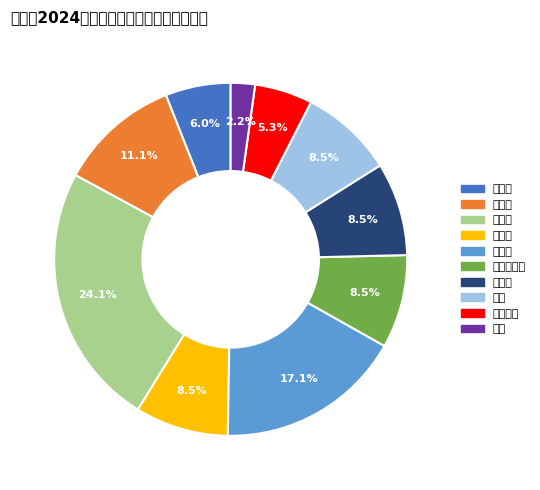

Rank the categories by value from lowest to highest.

高镇, 赵石畔镇, 财政局, 白界镇, 南塔办事处, 塔湾镇, 武镇, 党岔镇, 殿市镇, 响水镇